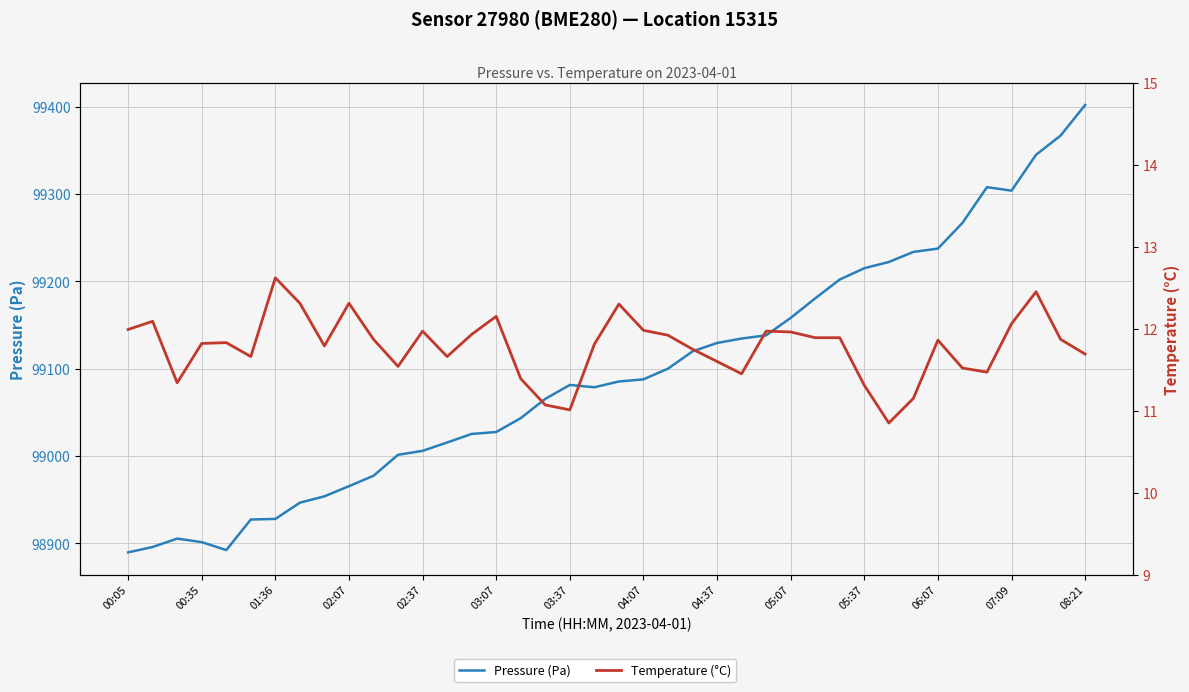

How many lines are shown in the chart?

2